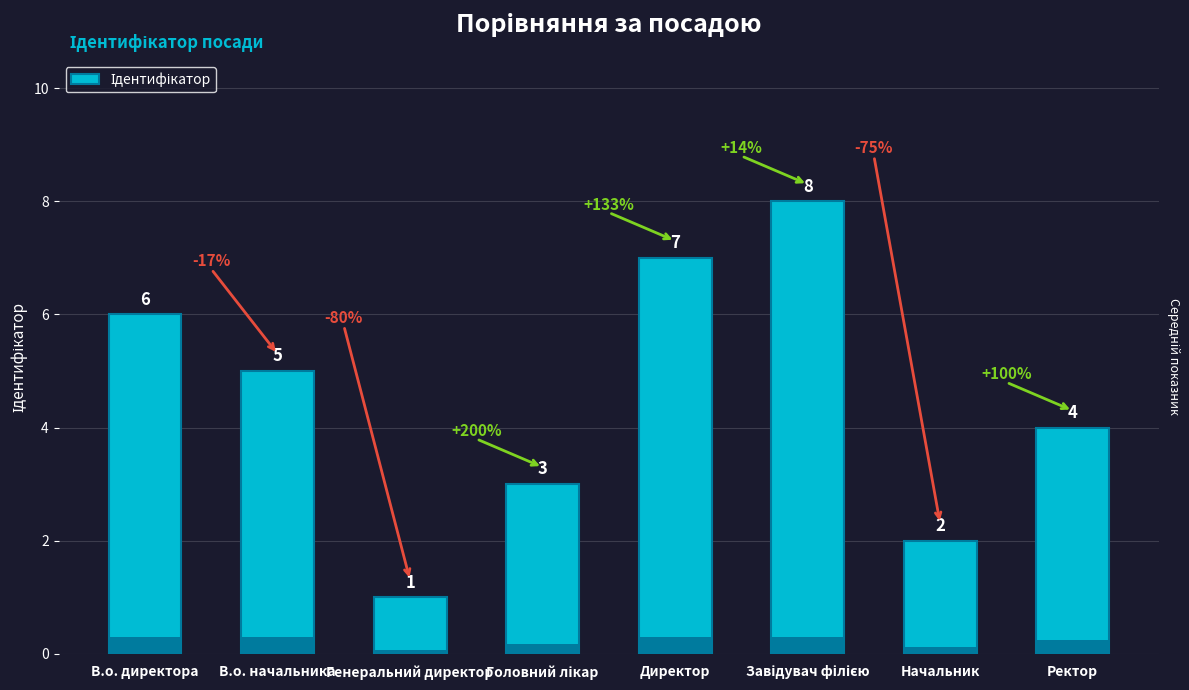

What position from the right is Генеральний директор?

6